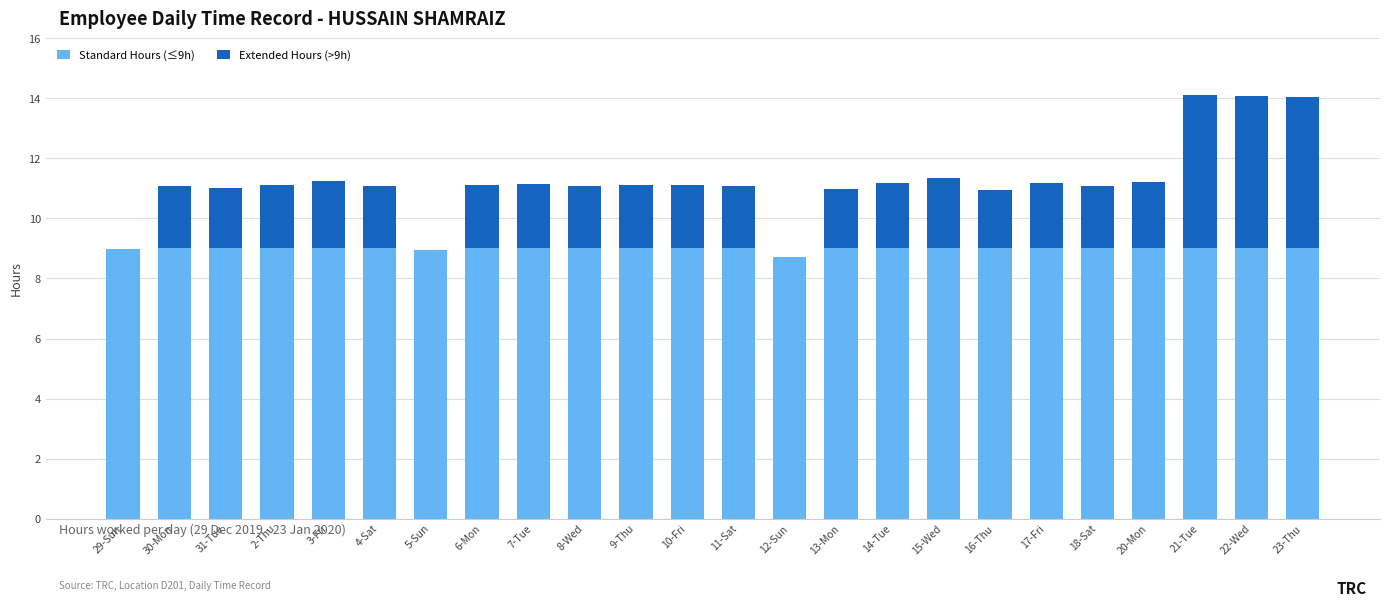

What is the sum of the Standard Hours (≤9h) values at 9-Thu and 17-Fri?

18.0